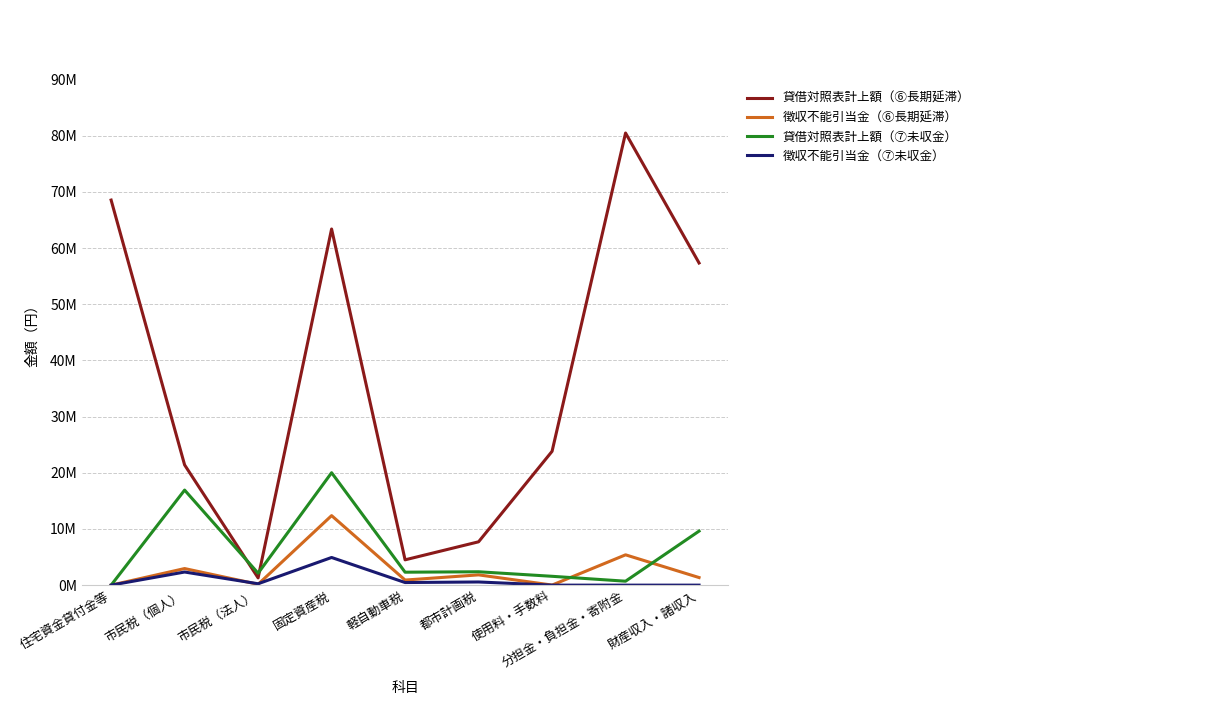

Reading left to right, transcribe all the data shown in this chart.

貸借対照表計上額（⑥長期延滞）: 68538580	21399744	1293148	63389980	4506118	7715115	23820598	80470791	57341445
徴収不能引当金（⑥長期延滞）: 0	2953164	150005	12374663	905730	1828482	12600	5396136	1351372
貸借対照表計上額（⑦未収金）: 0	16919197	2128350	20010968	2304749	2381456	1574653	702125	9618330
徴収不能引当金（⑦未収金）: 0	2334849	246889	4924758	463255	564405	0	0	0